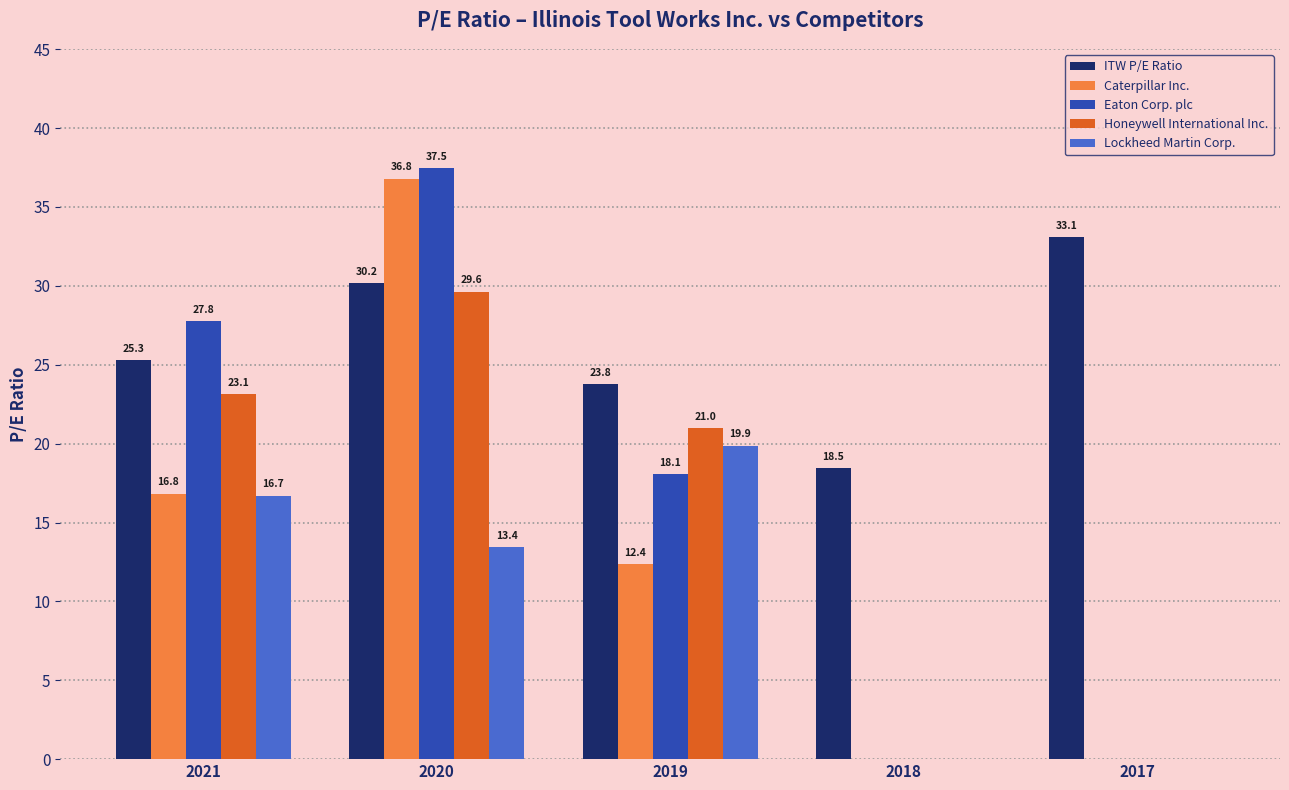

Reading right to left, list all the values displayed in this chart.

ITW P/E Ratio: 2017=33.1	2018=18.5	2019=23.8	2020=30.2	2021=25.3
Caterpillar Inc.: 2017=0.0	2018=0.0	2019=12.4	2020=36.8	2021=16.8
Eaton Corp. plc: 2017=0.0	2018=0.0	2019=18.1	2020=37.5	2021=27.8
Honeywell International Inc.: 2017=0.0	2018=0.0	2019=21.0	2020=29.6	2021=23.1
Lockheed Martin Corp.: 2017=0.0	2018=0.0	2019=19.9	2020=13.4	2021=16.7